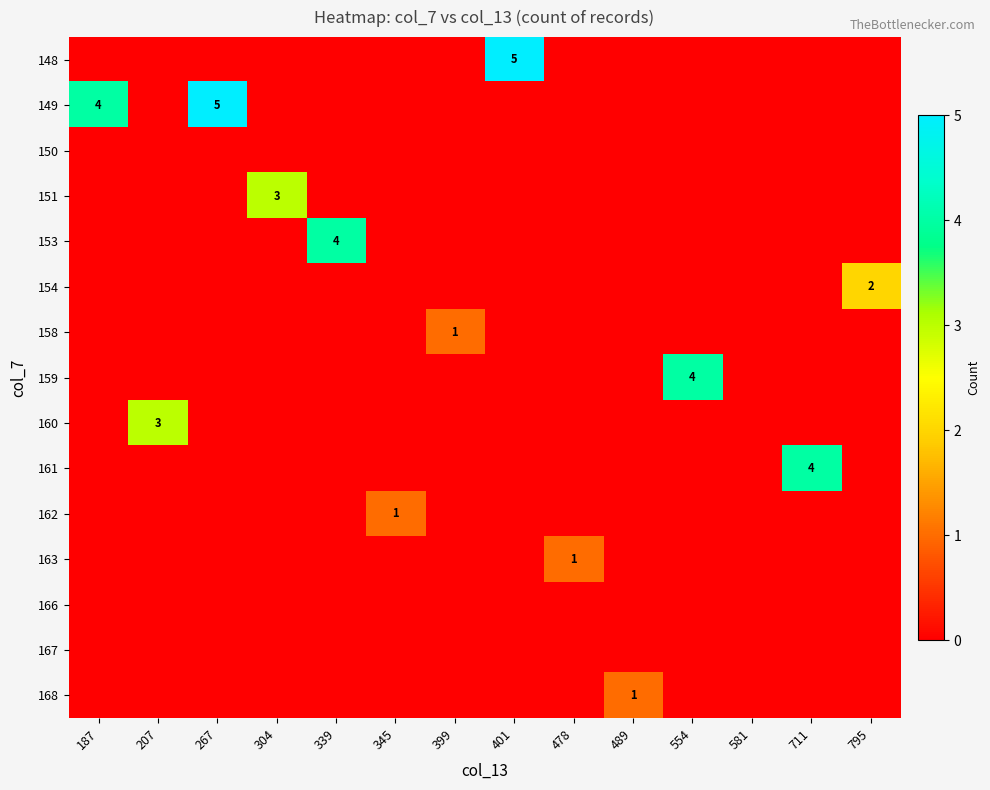

Is it true that 168 equals 0 at 489?

False